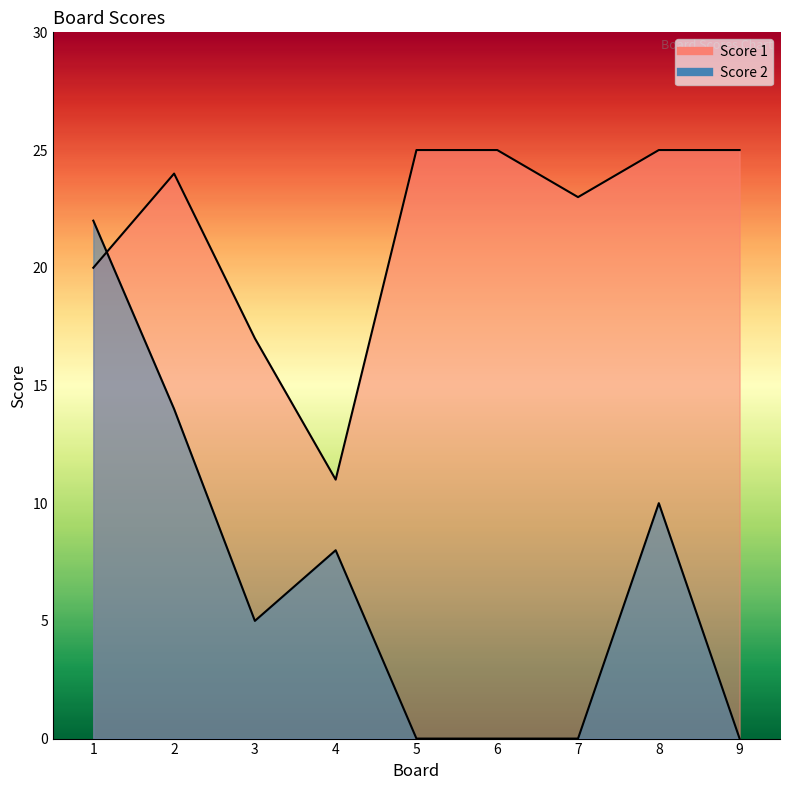

What value does the Score 2 series have at 1, to the nearest 5?

20